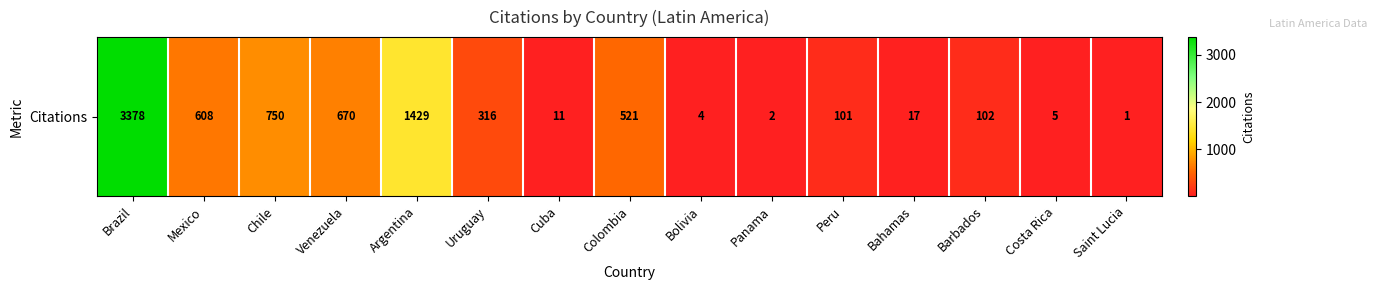

Where is the data nearest to the value 1689?

Argentina